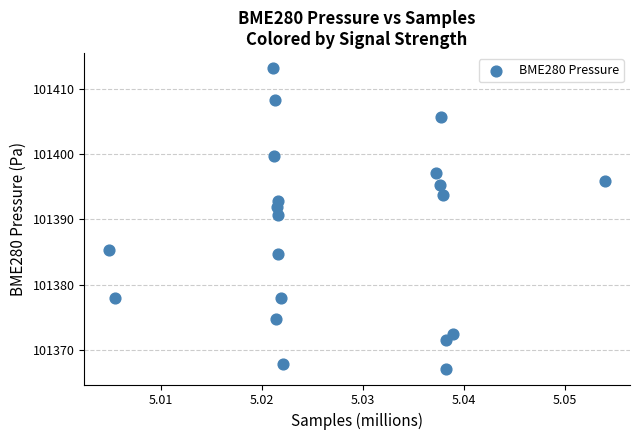

What Y value in the scatter plot is closest to 101390?

101390.6